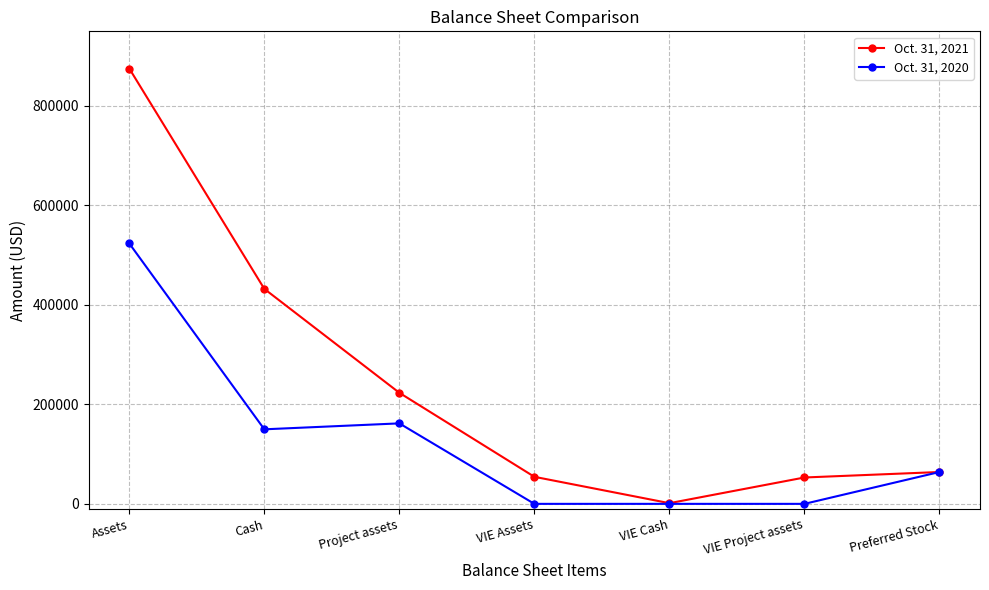

List the series in order of their peak value, highest first.

Oct. 31, 2021, Oct. 31, 2020